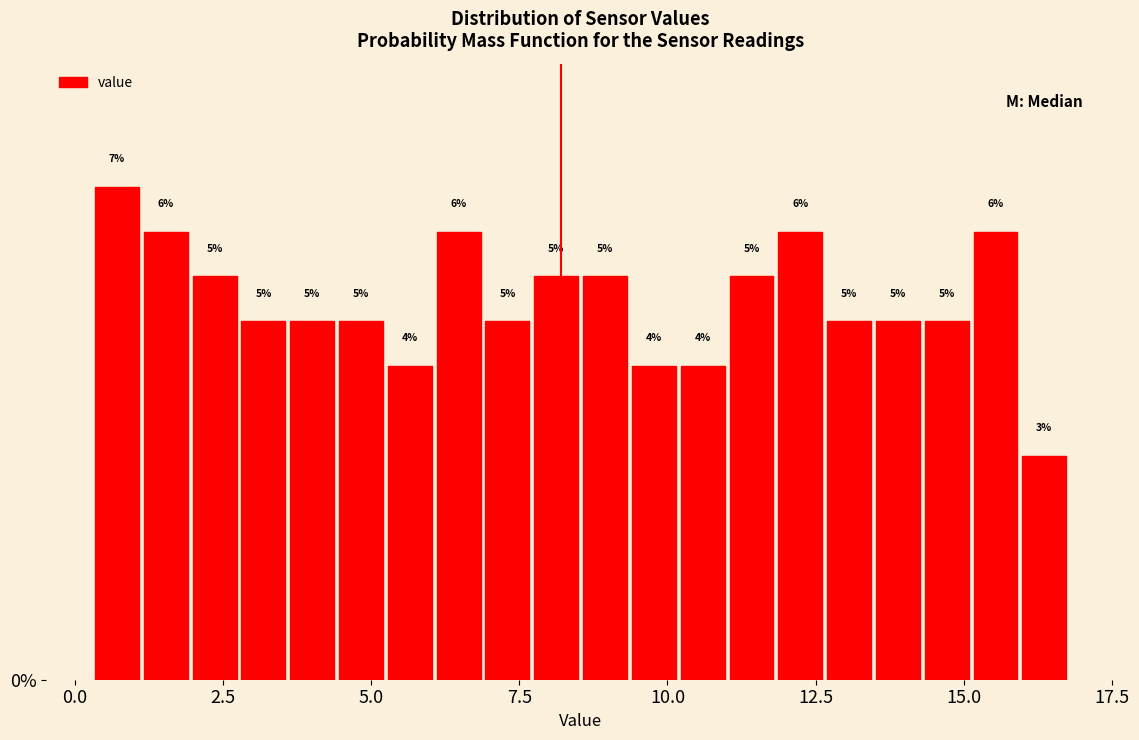

Read against the x-axis, roughly where is the centre of the tallest bar?

0.5